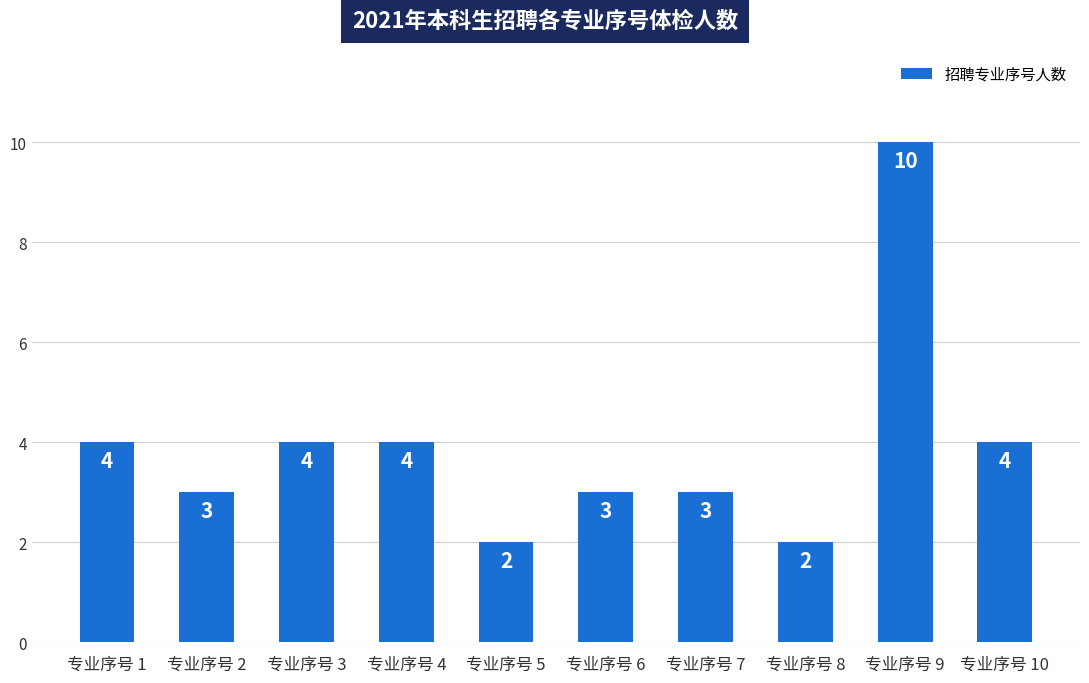

Reading left to right, what are all the values shown in this chart?

4	3	4	4	2	3	3	2	10	4